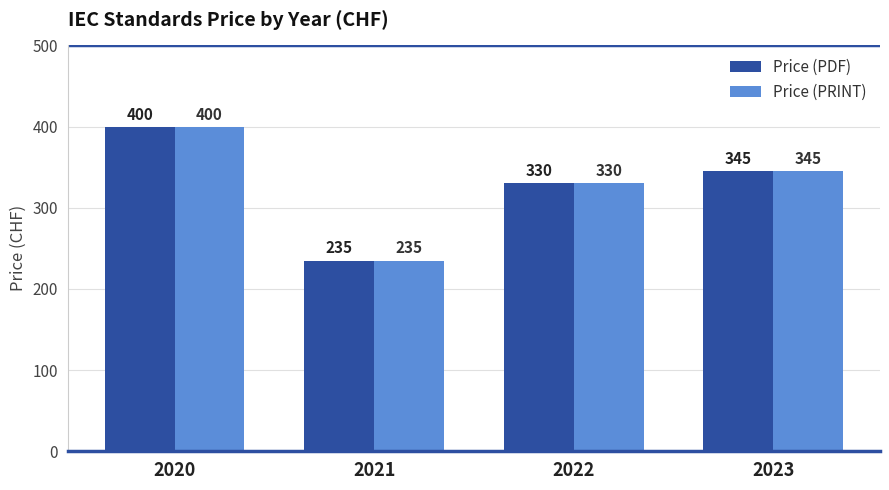

Does the chart contain stacked bars?

No